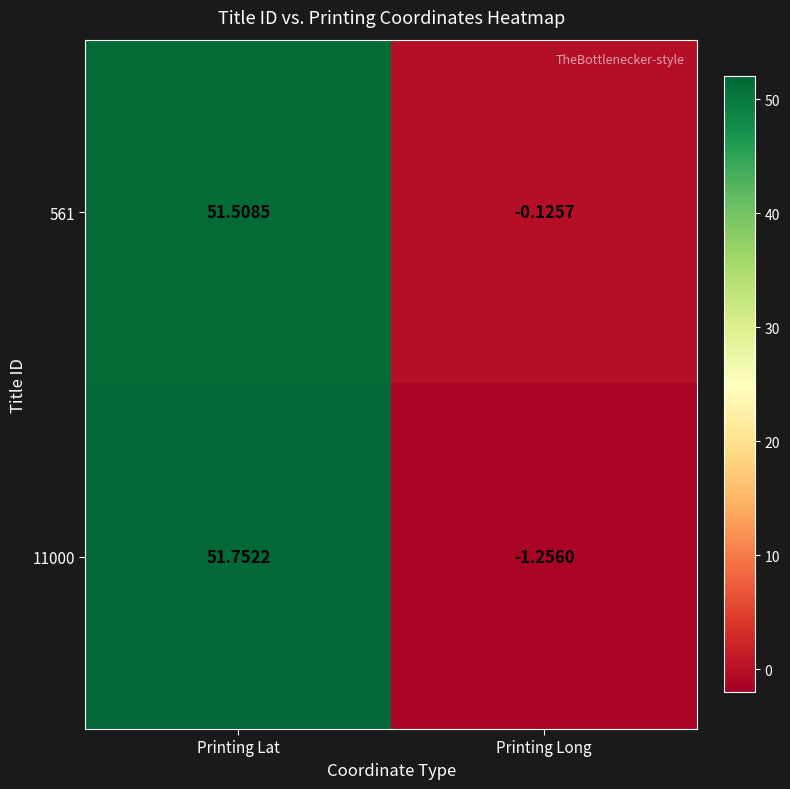

Rank the series at Printing Long from highest to lowest value.

561, 11000